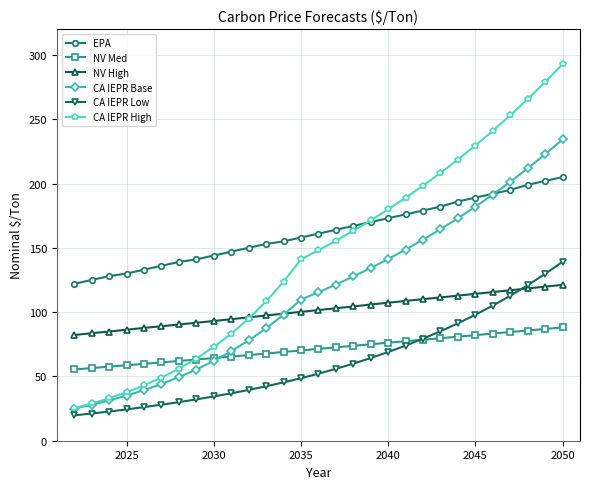

After their last crossing, which series has the higher values: CA IEPR High or EPA?

CA IEPR High